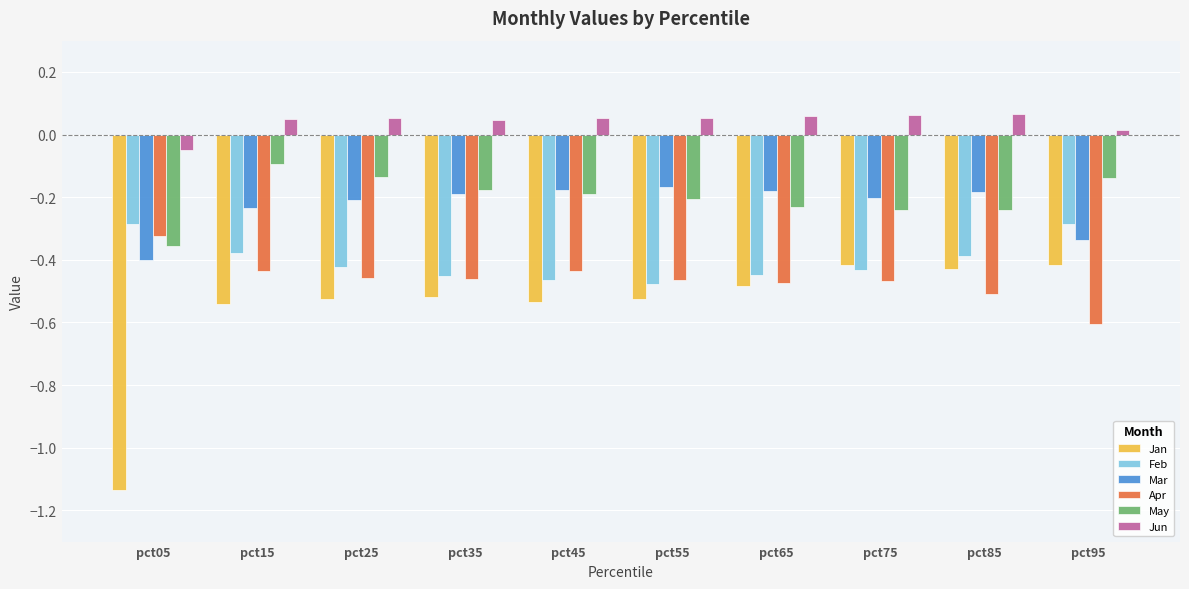

Which category has the lowest value across all series?

pct05